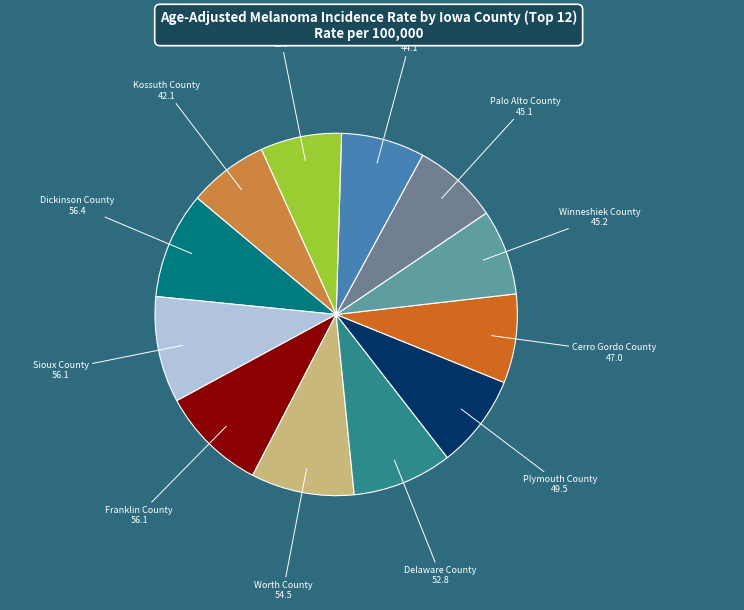

Is Delaware County 52.8 the majority of the pie?

No